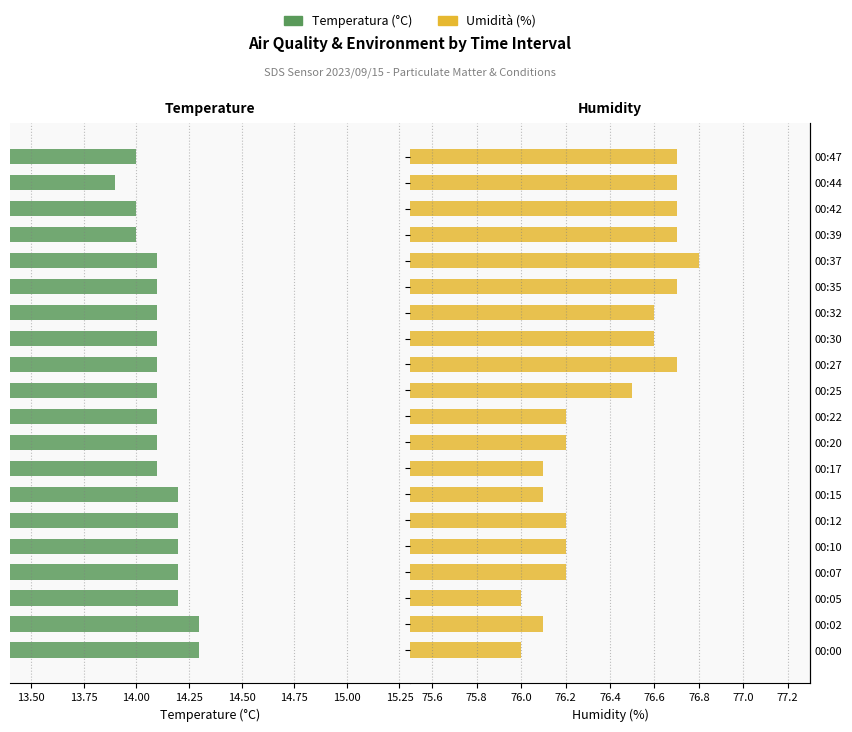

List the series in order of their overall mean, highest first.

Humidity (%), Temp (°C)